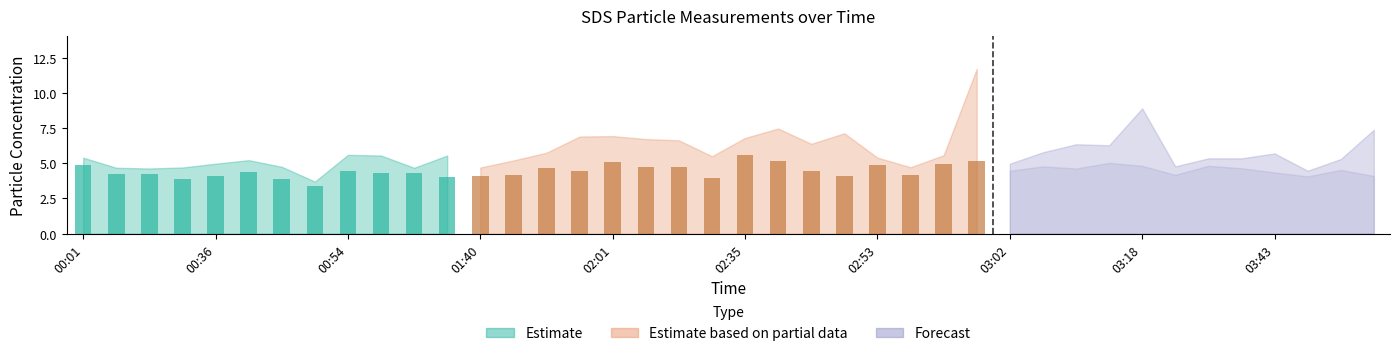

The SDS_P1 series shows 5.4 at 00:01. True or false?

True